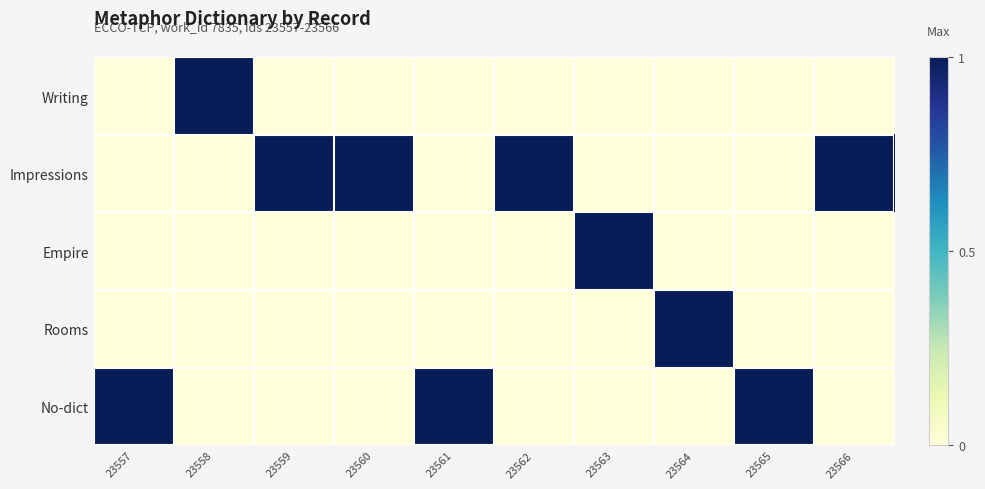

What is the total value across all series at 23558?

1